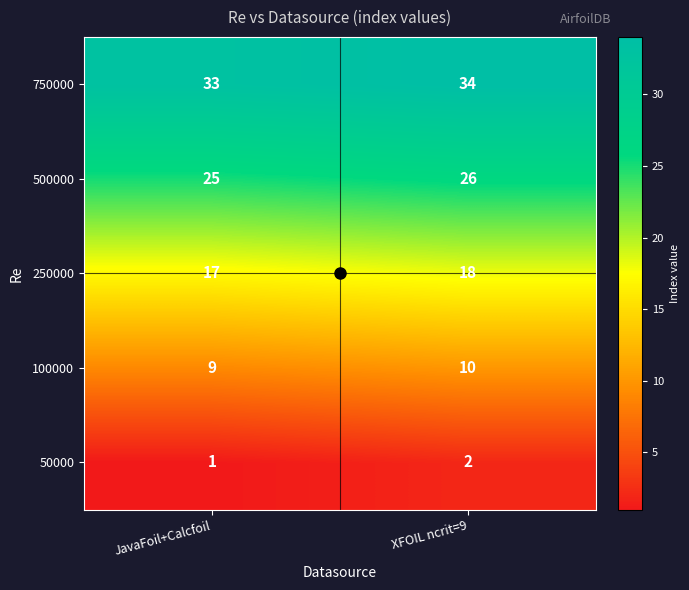

How many series are shown in this chart?

5